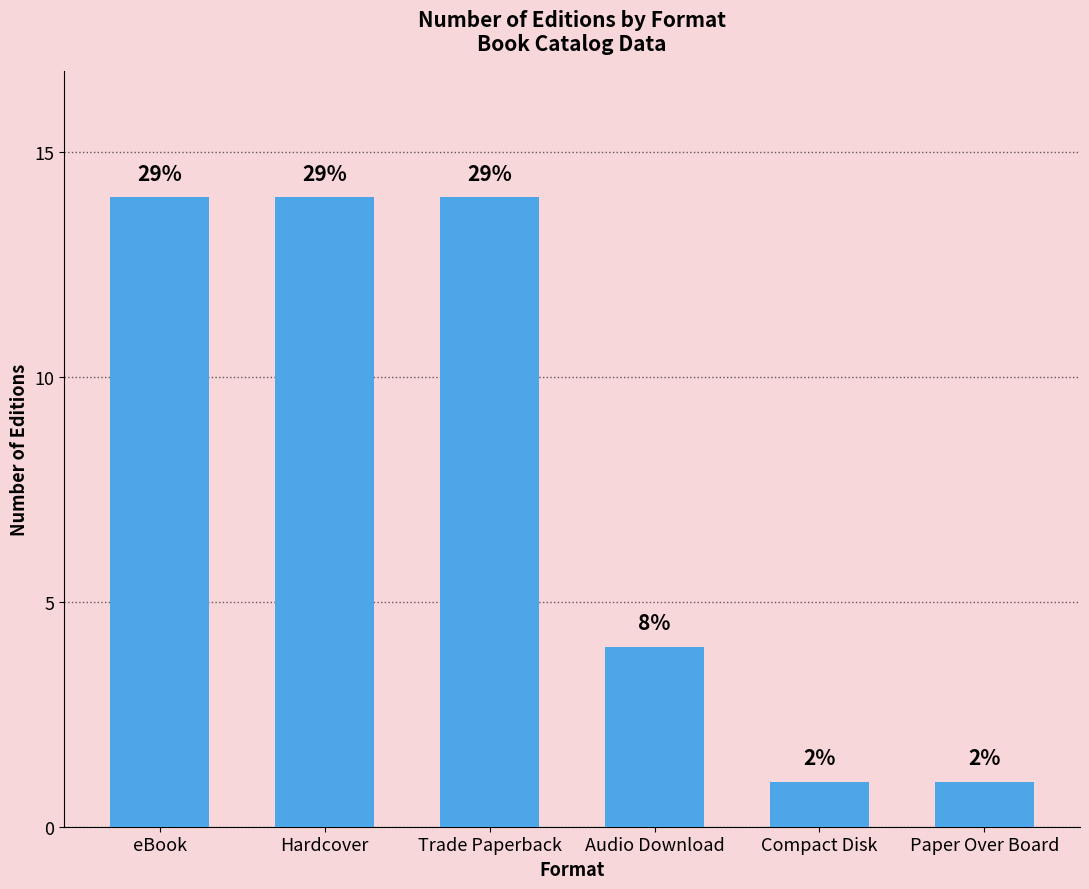

Which label corresponds to the largest value in the chart?

eBook